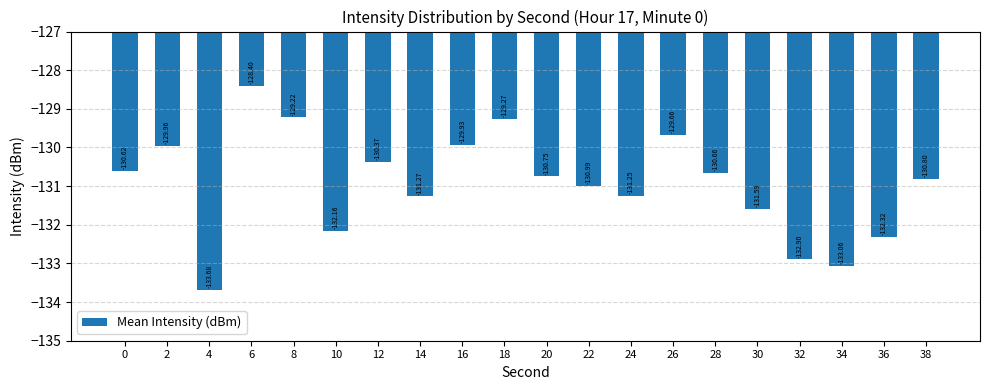

List the labels in order of value, smallest first.

4, 34, 32, 36, 10, 30, 14, 24, 22, 38, 20, 28, 0, 12, 2, 16, 26, 18, 8, 6